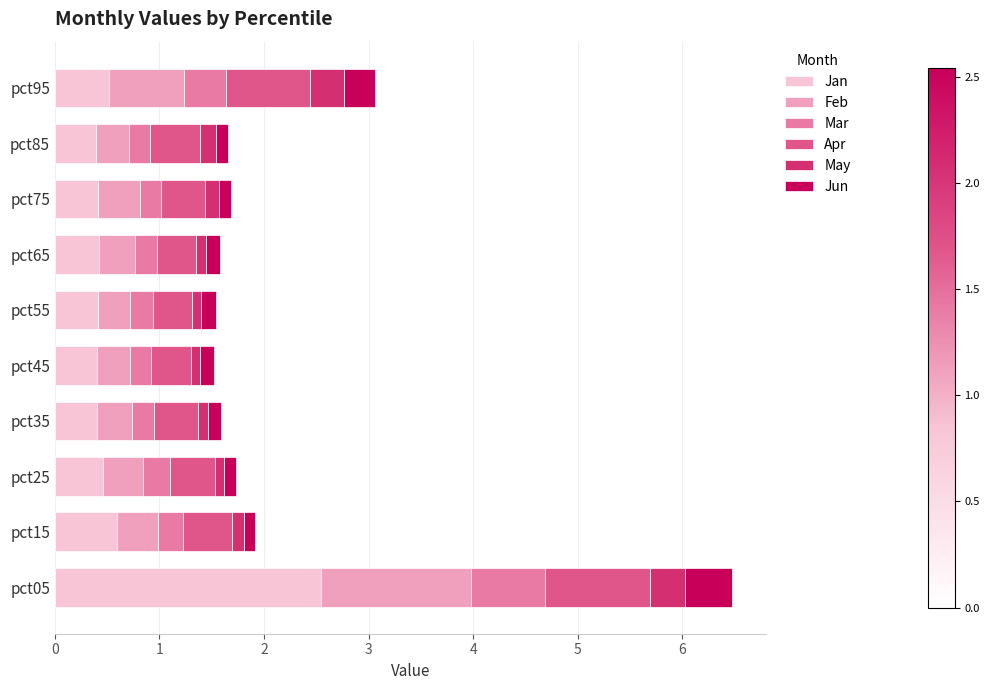

Is it true that Jan equals 0.4 at pct55?

True